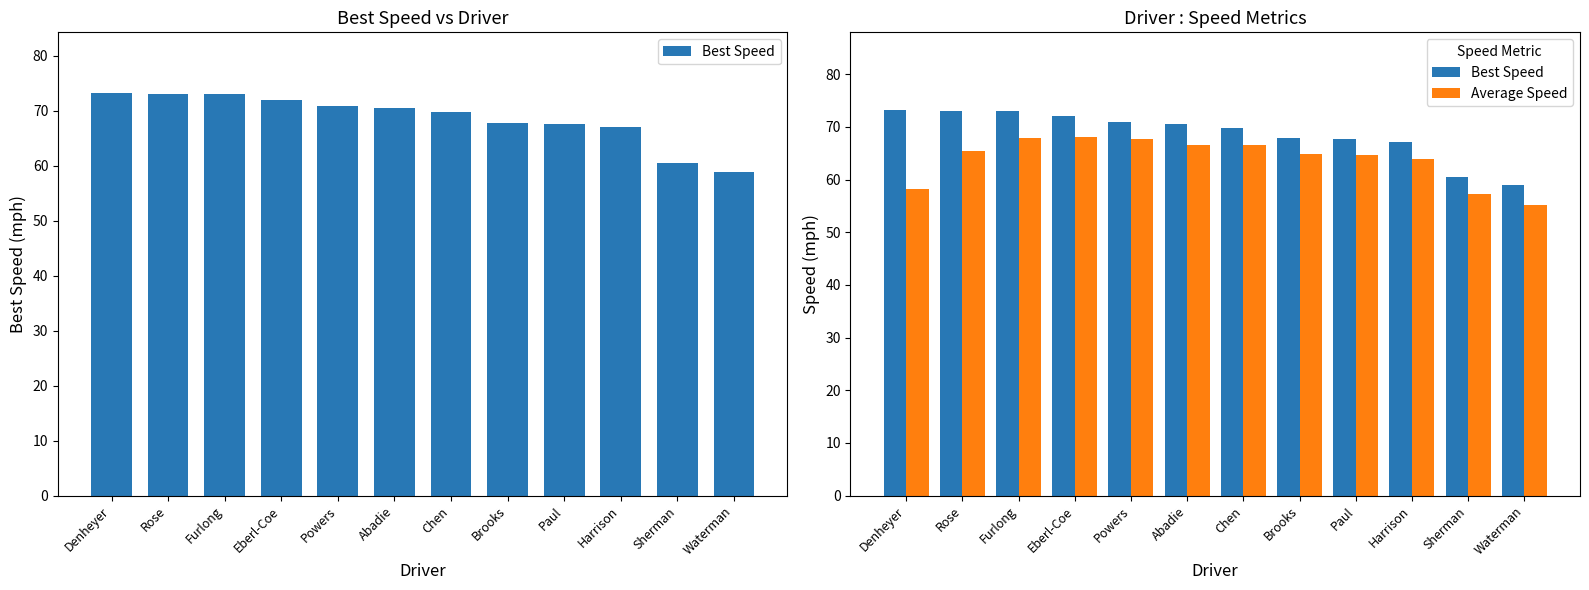

What are all the series names shown in the legend?

Best Speed, Average Speed